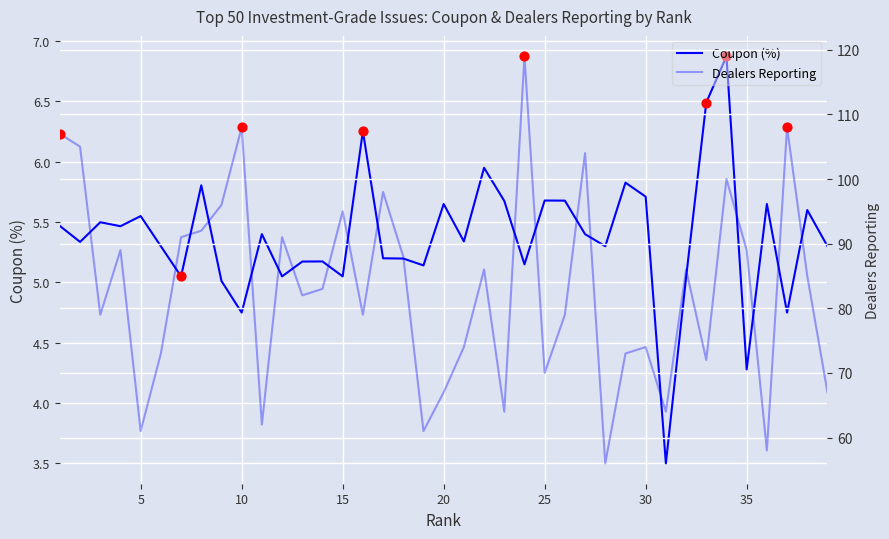

Which series reaches the maximum Y coordinate?

Dealers Reporting